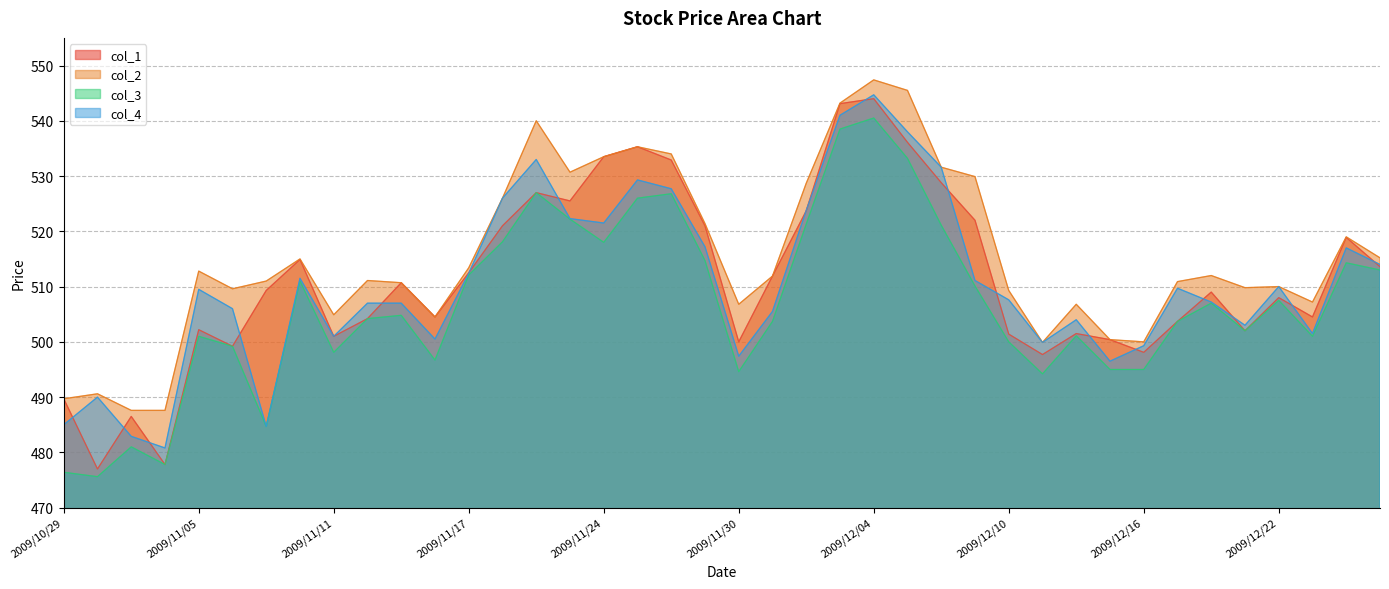

Is the value of col_1 at 2009/11/02 greater than the value of col_4 at 2009/12/24?

No